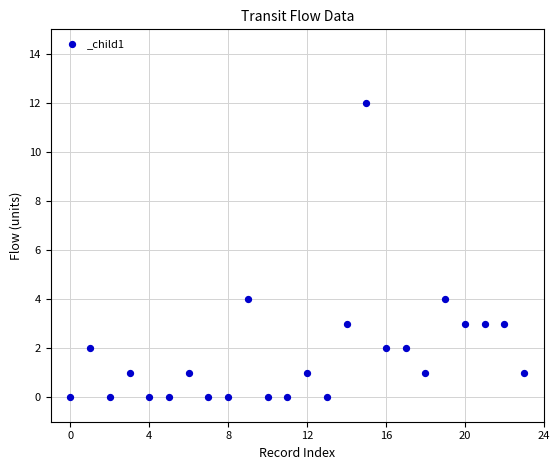

What is the range of Y values (max minus min)?

12